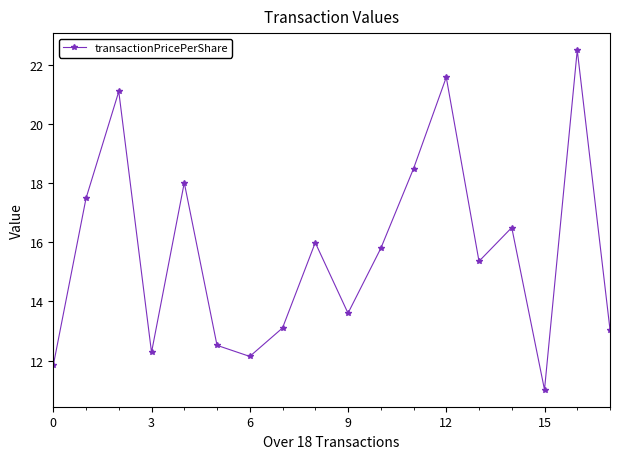

What is the maximum value shown in the chart?

22.5